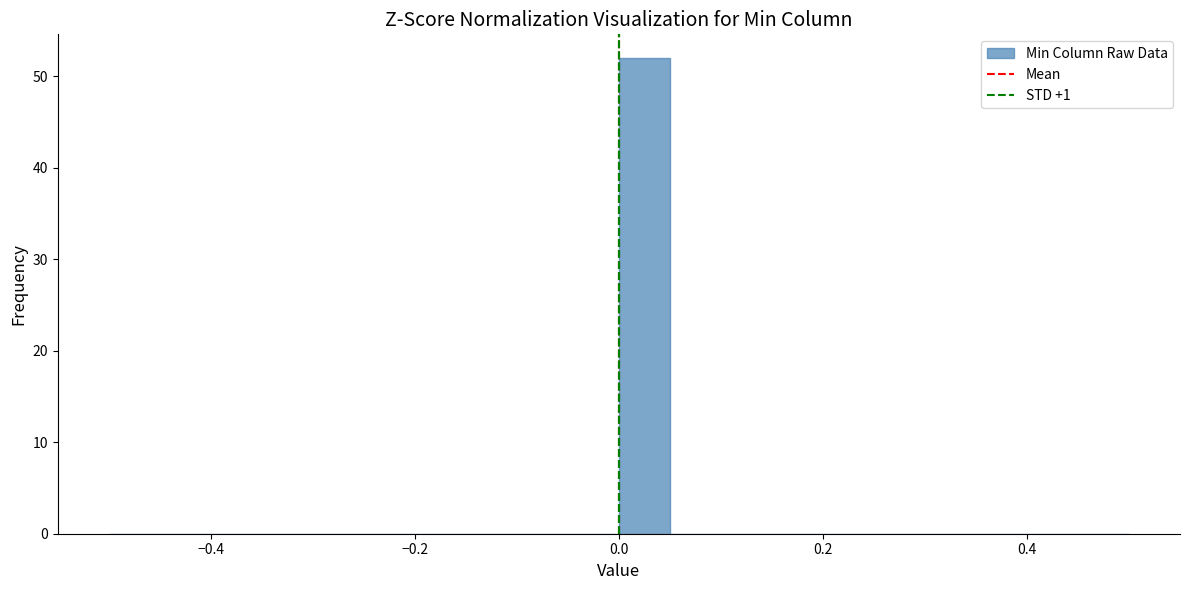

Around what value on the x-axis is the tallest bar? Give the approximate position of its centre, as read against the axis.

0.02